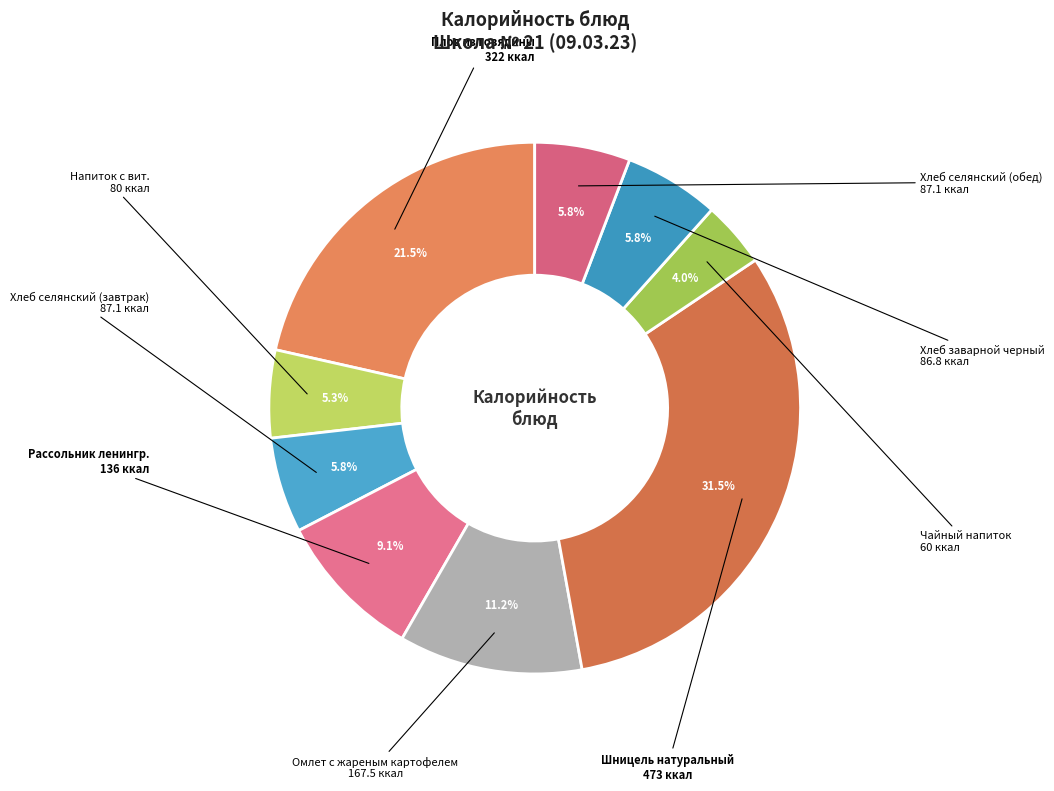

To the nearest percent, what portion does Хлеб селянский (обед) represent?

6%